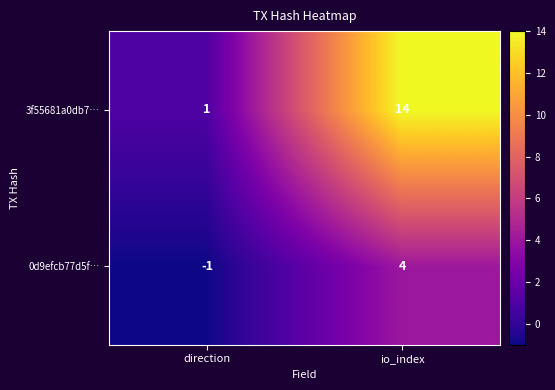

Which series has the largest total across all categories?

3f55681a0db7…